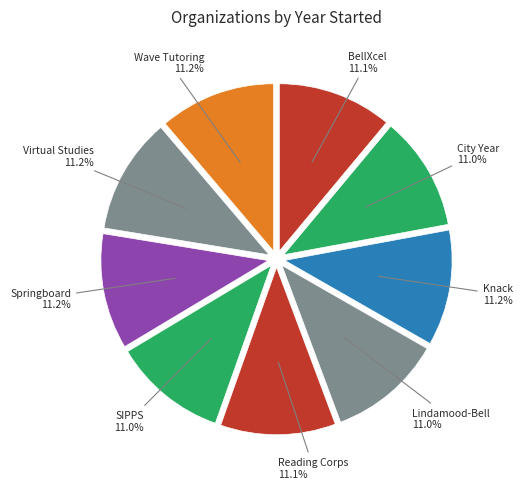

Is there a majority slice in this chart?

No